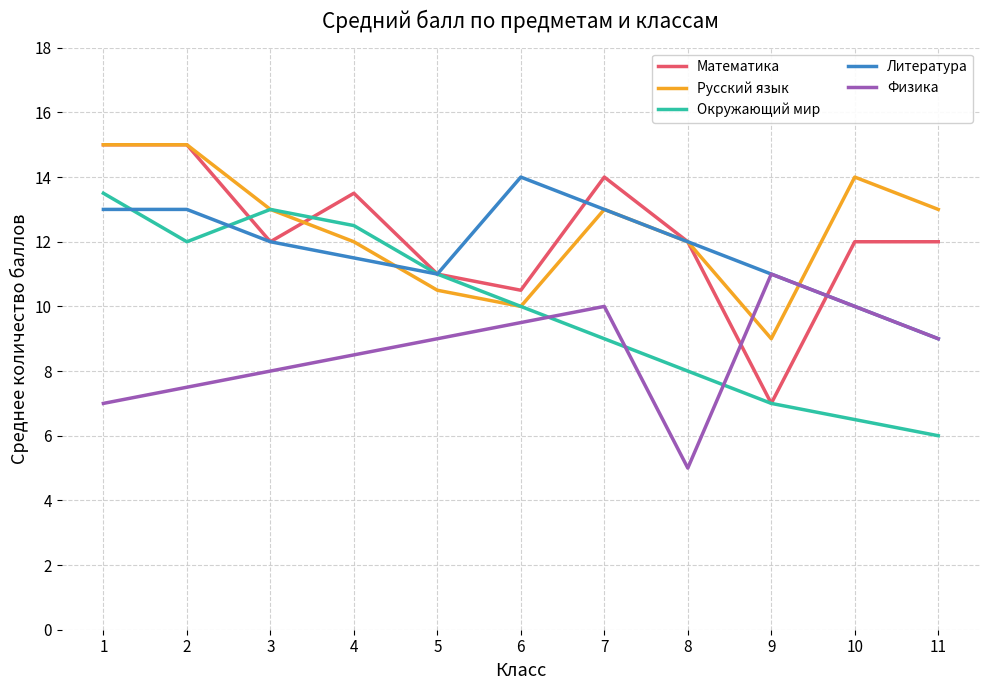

At which label does Русский язык first exceed 13?

1